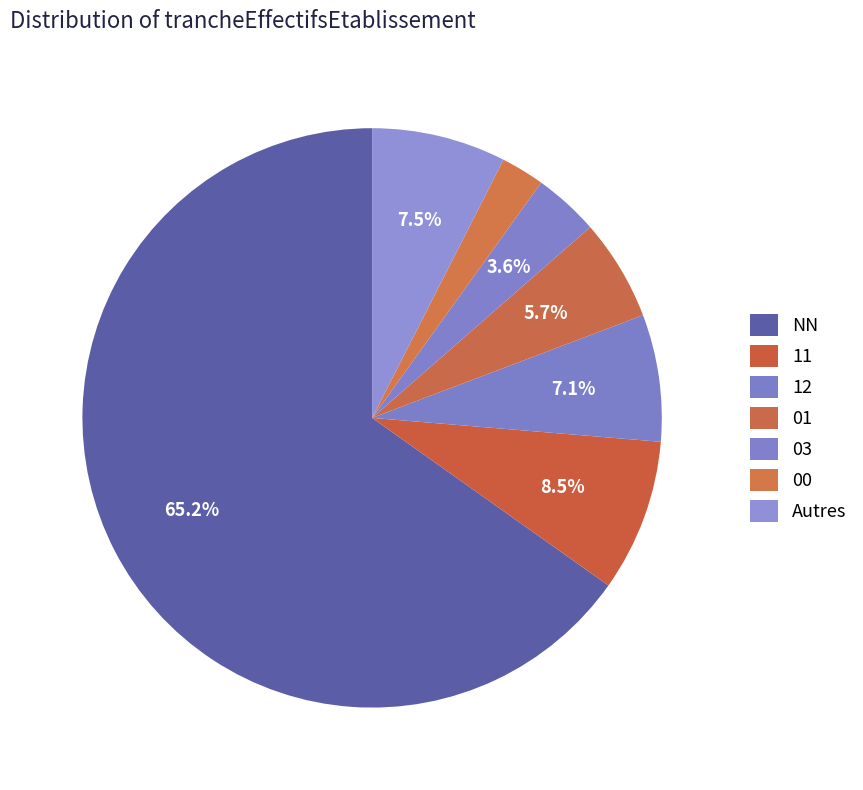

Which category has the biggest portion of the pie?

NN